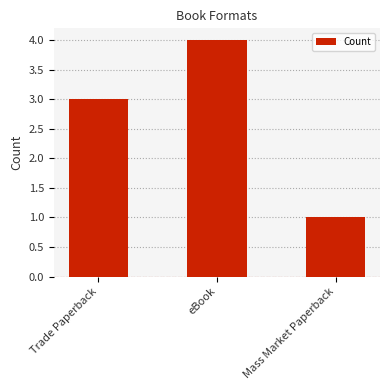

What is the difference between the maximum and minimum values?

3